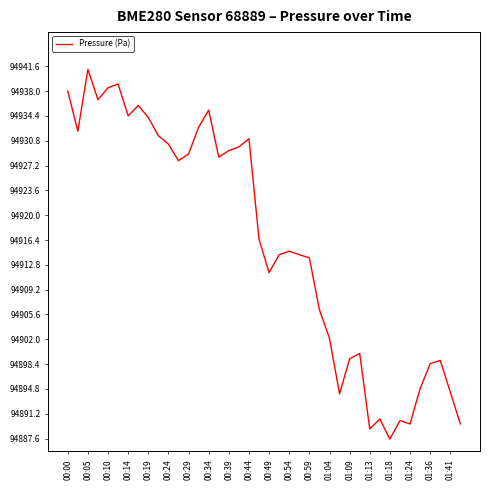

How many lines are shown in the chart?

1